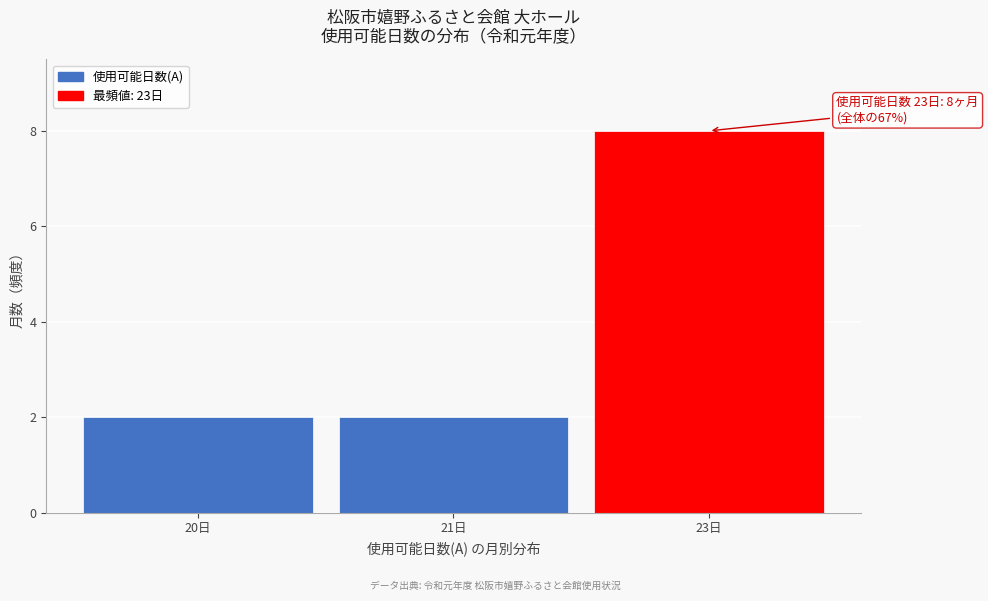

Reading left to right, what are all the values shown in this chart?

2	2	8